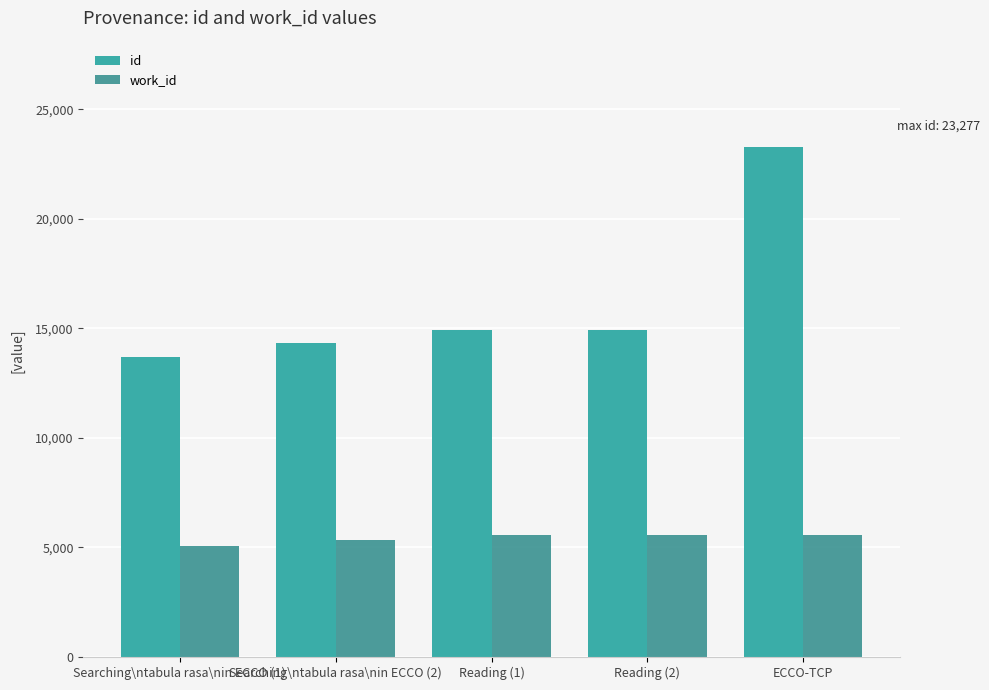

At how many categories does at least one series exceed 9300?

5